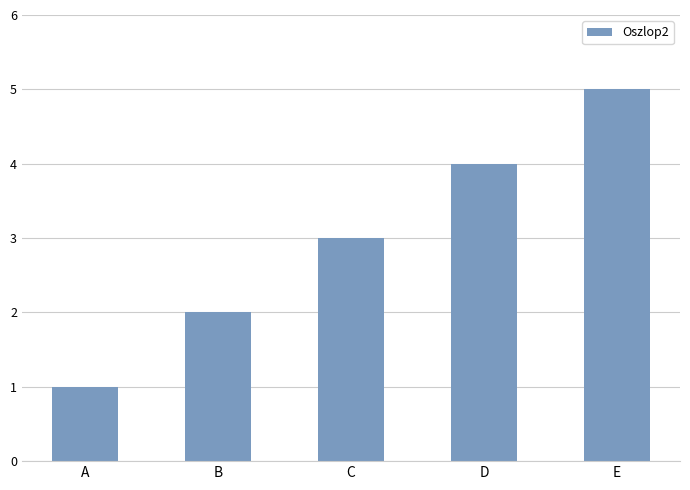

What is the value of the 4th bar from the left?

4